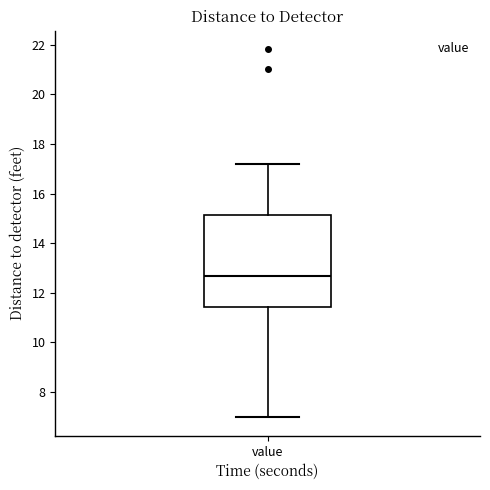

Where does the lower whisker of the box for value end on the y-axis? The values are not printed on the chart, so give them approximately, as read against the axis.

7.0